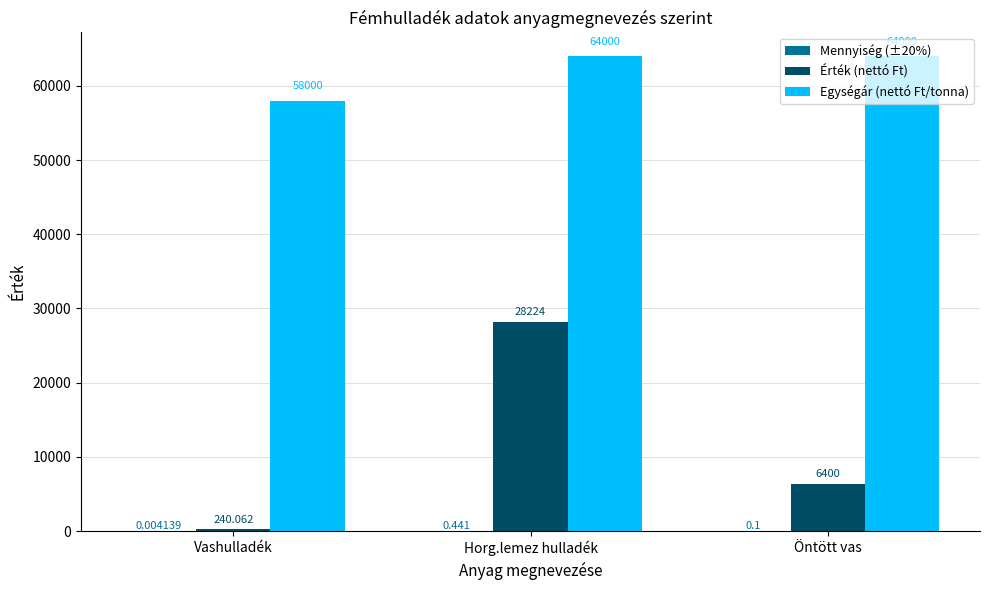

Where is Egységár (nettó Ft/tonna) nearest to the value 61000?

Vashulladék